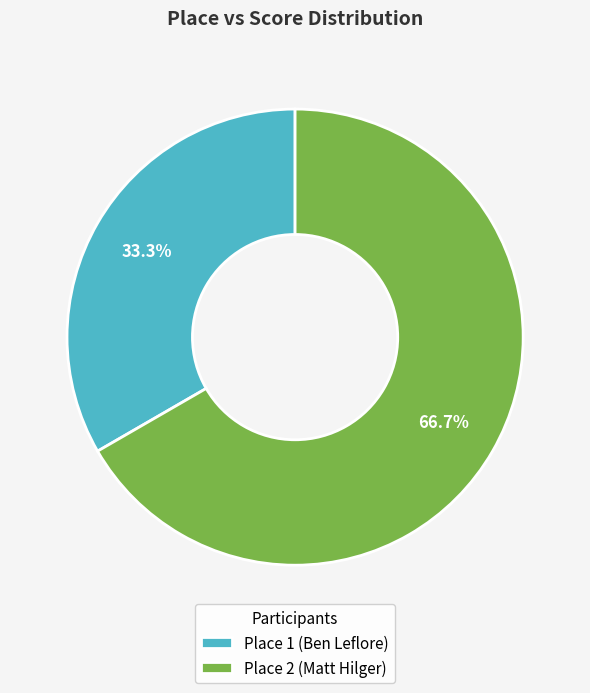

Which has a higher value, Place 1 (Ben Leflore) or Place 2 (Matt Hilger)?

Place 2 (Matt Hilger)